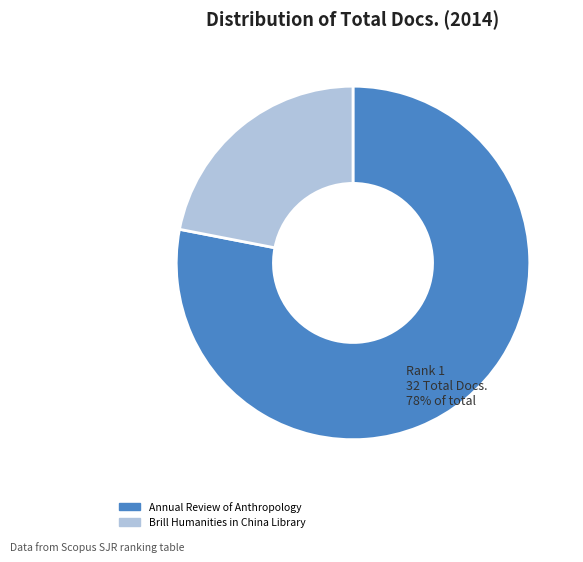

Does Brill Humanities in China Library represent more than half of the total?

No